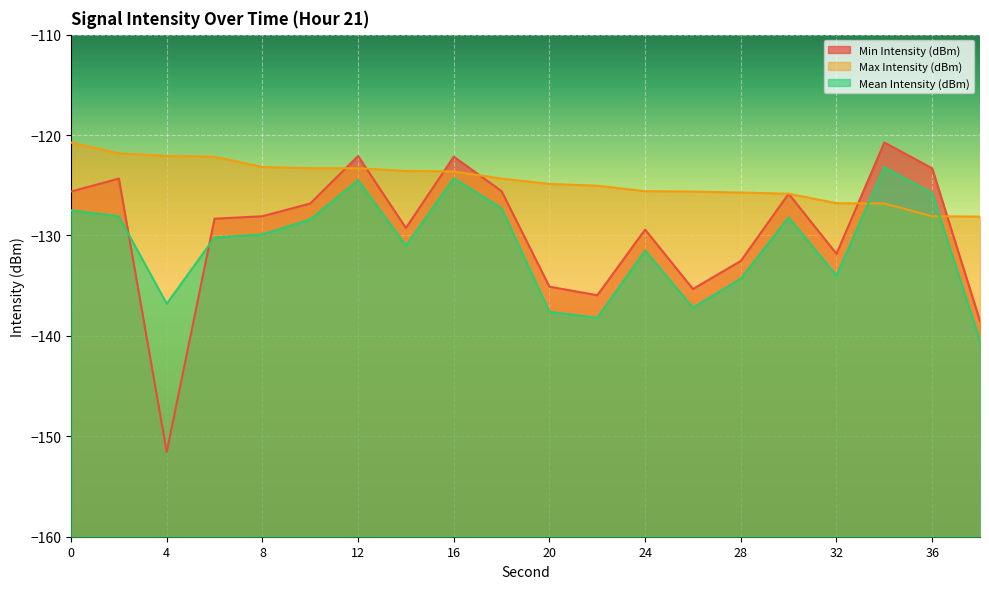

Reading left to right, list all the values displayed in this chart.

Min Intensity (dBm): -125.6	-124.3	-151.6	-128.3	-128.1	-126.8	-122.1	-129.3	-122.2	-125.6	-135.1	-136.0	-129.4	-135.3	-132.5	-125.8	-131.8	-120.7	-123.3	-138.5
Max Intensity (dBm): -120.7	-121.8	-122.1	-122.2	-123.2	-123.3	-123.3	-123.6	-123.6	-124.3	-124.9	-125.1	-125.6	-125.6	-125.7	-125.8	-126.8	-126.8	-128.1	-128.1
Mean Intensity (dBm): -127.5	-128.1	-136.8	-130.2	-129.9	-128.4	-124.5	-131.0	-124.3	-127.3	-137.6	-138.2	-131.5	-137.2	-134.3	-128.2	-134.0	-123.2	-125.8	-140.5